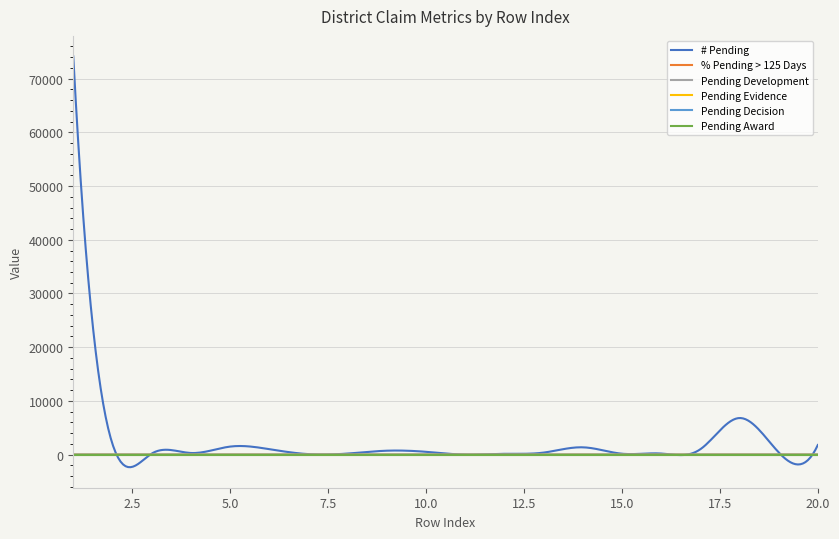

Which series has the largest range (max minus min)?

# Pending